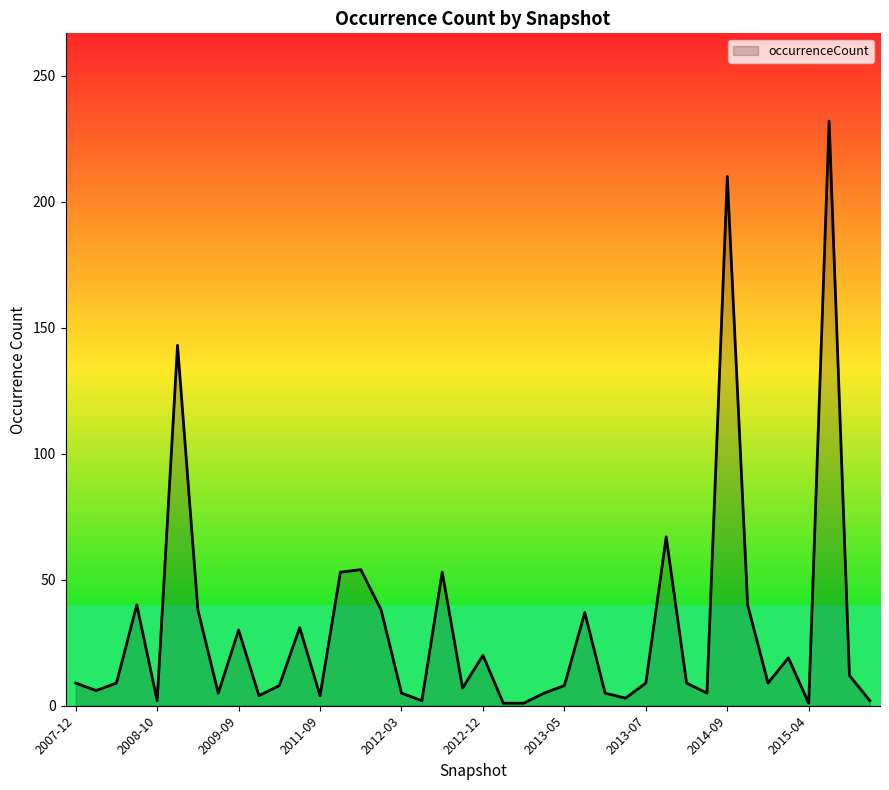

What is the difference between the maximum and minimum values?

231